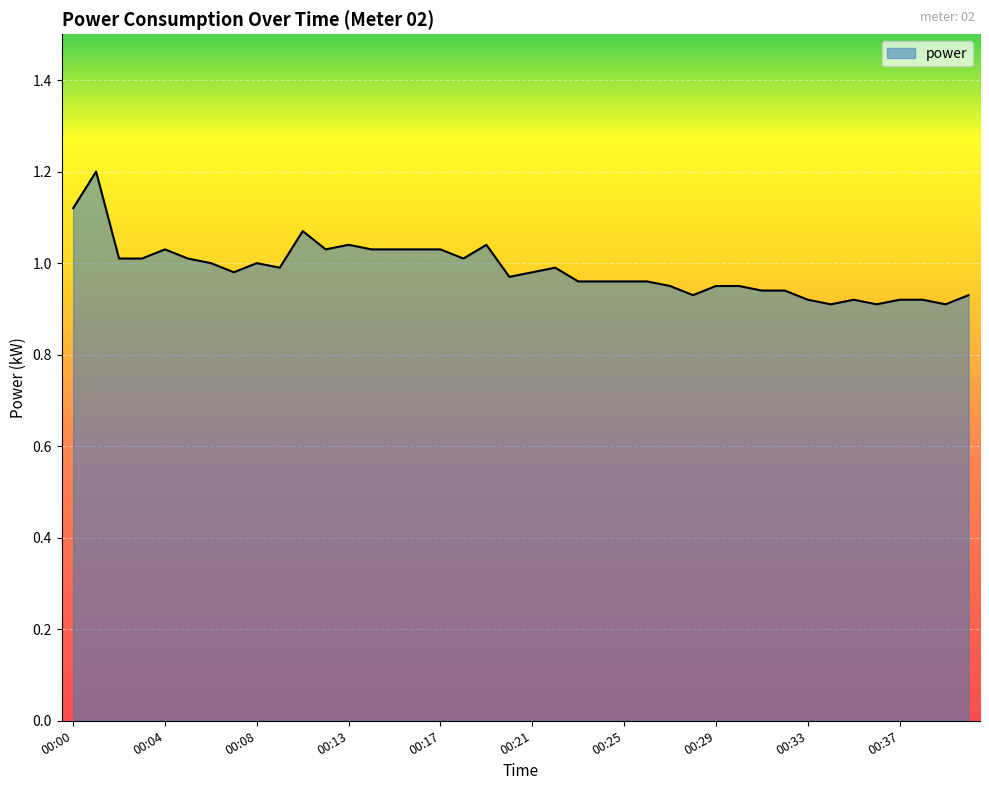

What is the sum of all values?

39.4